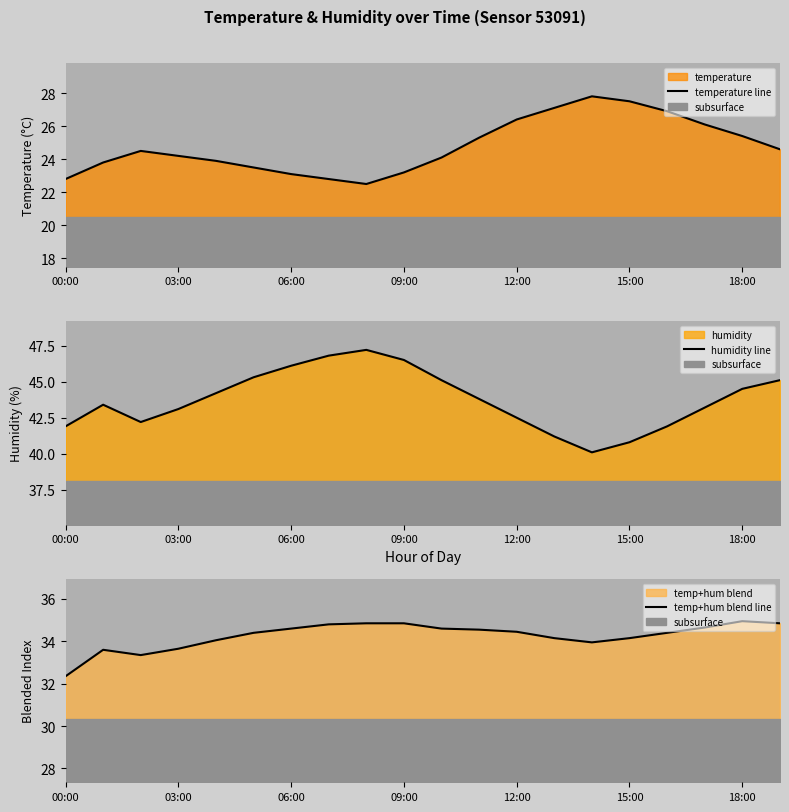

What are all the series names shown in the legend?

temperature line, humidity line, temp+hum blend line